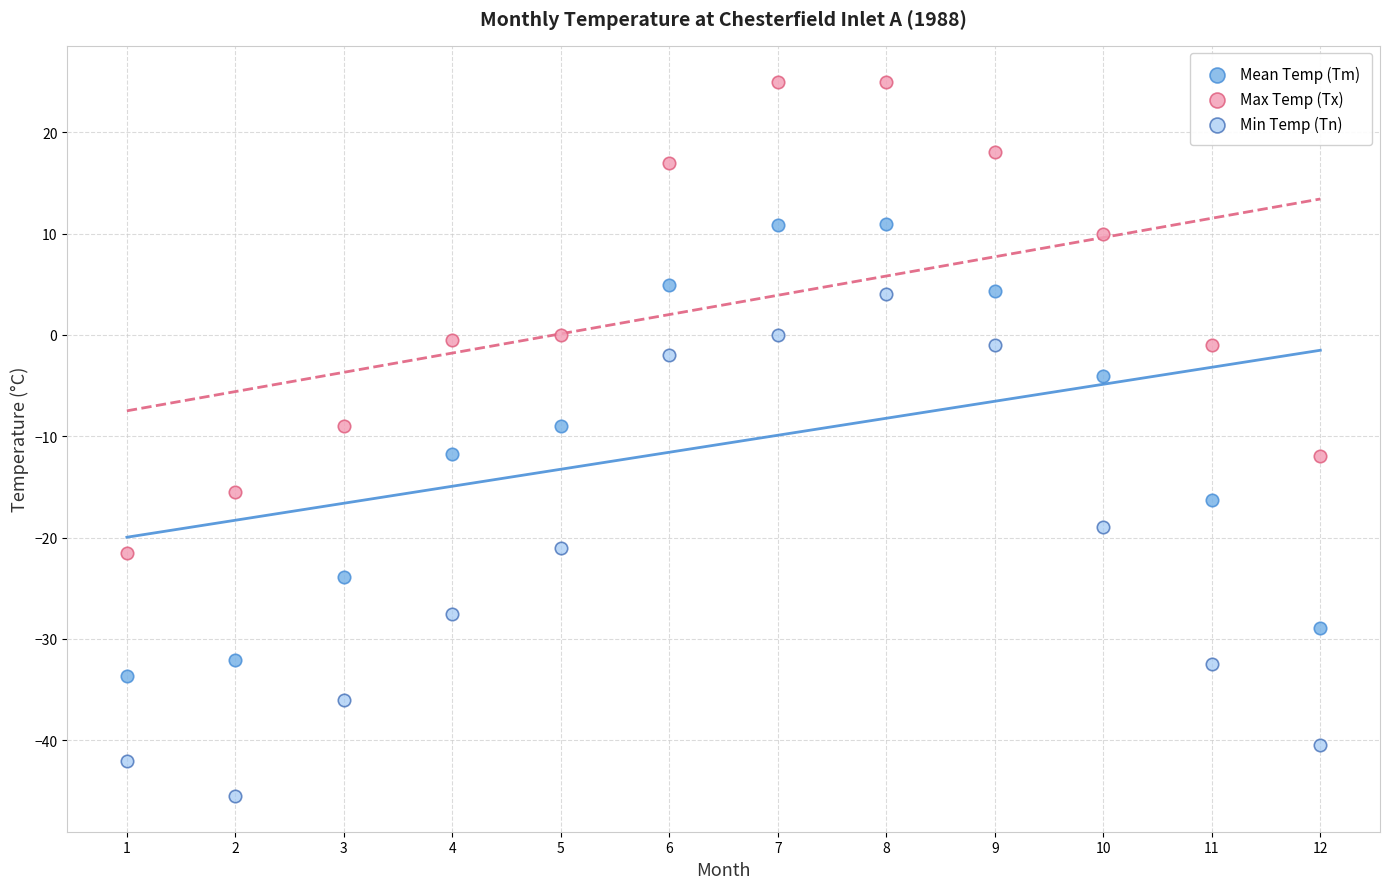

Which series contains the highest Y value?

Max Temp (Tx)